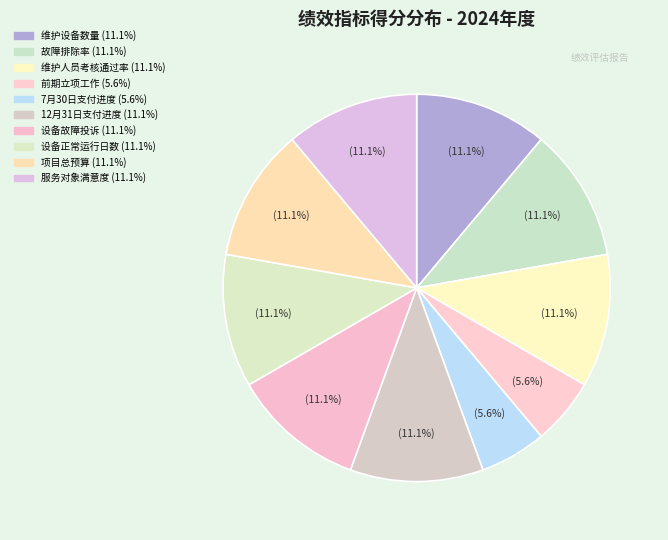

How many segments does this pie chart have?

10